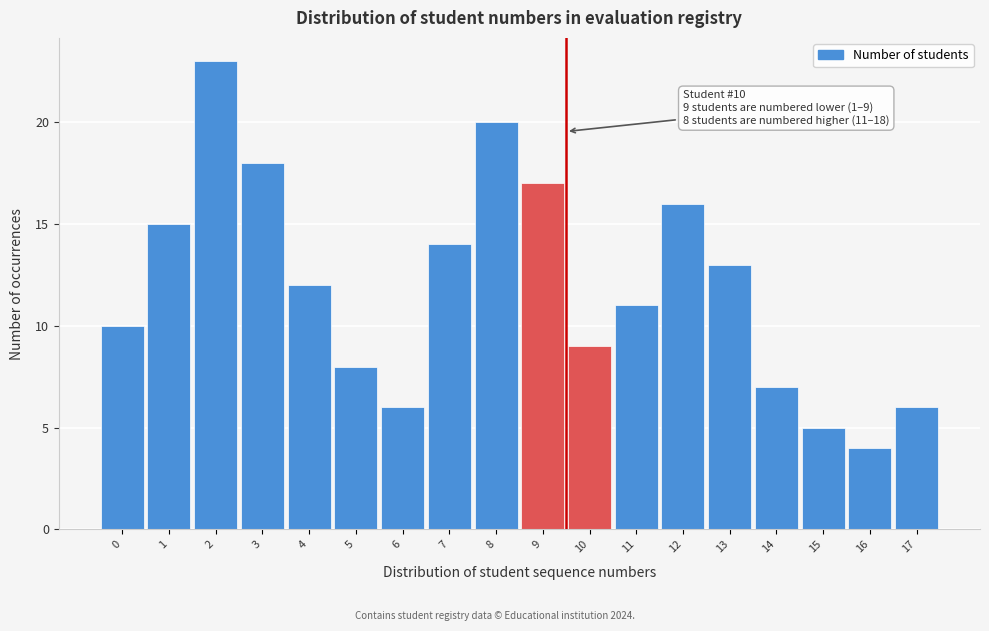

Reading left to right, list all the values displayed in this chart.

0=10	1=15	2=23	3=18	4=12	5=8	6=6	7=14	8=20	9=17	10=9	11=11	12=16	13=13	14=7	15=5	16=4	17=6